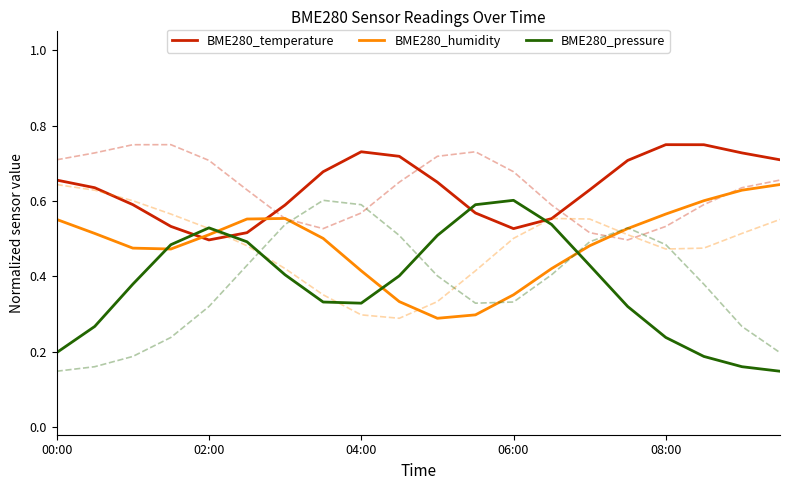

How many times do BME280_temperature and BME280_pressure cross each other?

4